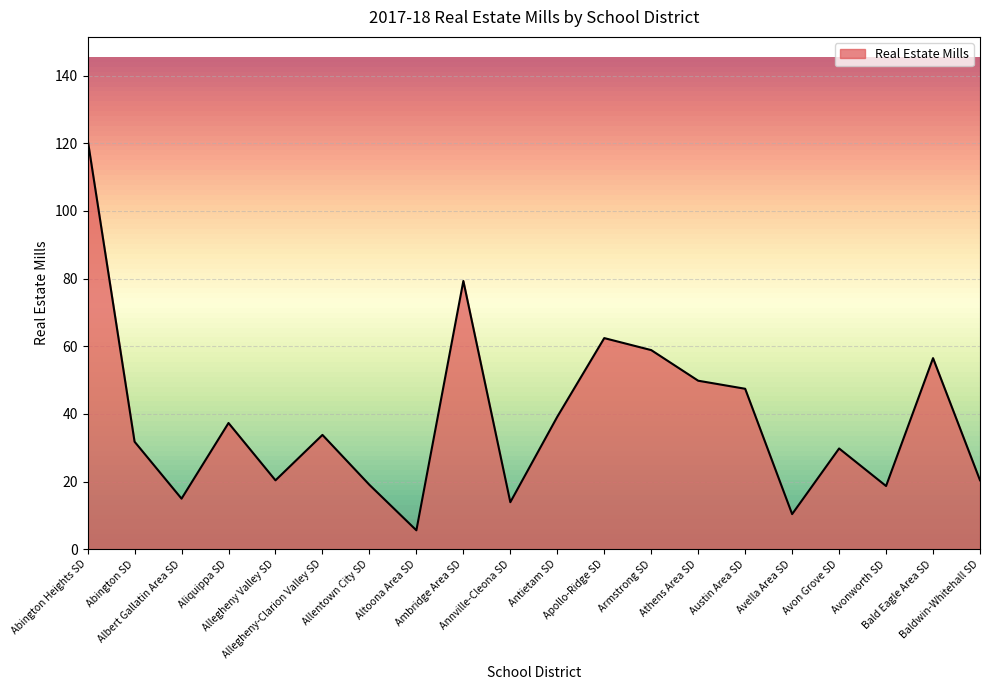

What is the maximum value shown in the chart?

121.2